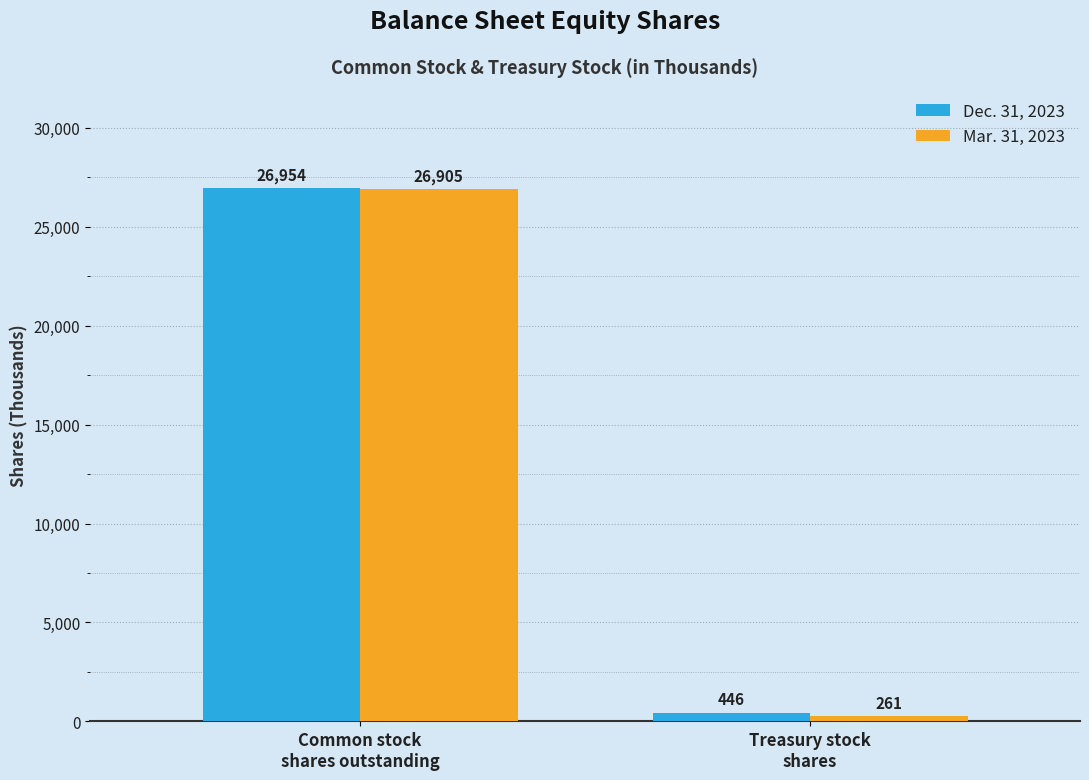

Which category has the lowest value in the Mar. 31, 2023 series?

Treasury stock
shares